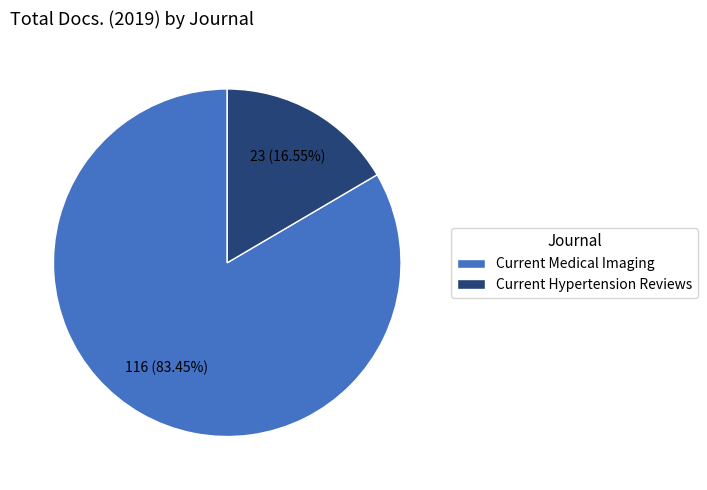

Which category has the biggest portion of the pie?

Current Medical Imaging